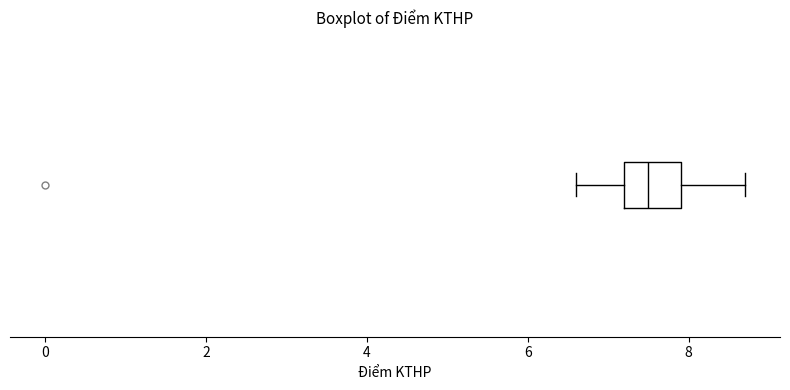

Read this box plot against the x-axis: the position of the median line, the range covered by the box, and the ends of both whiskers. The values are not printed on the chart, so give them approximately, as read against the axis.

median 7.6, box 7.2 to 8.0, whiskers 6.6 to 8.8